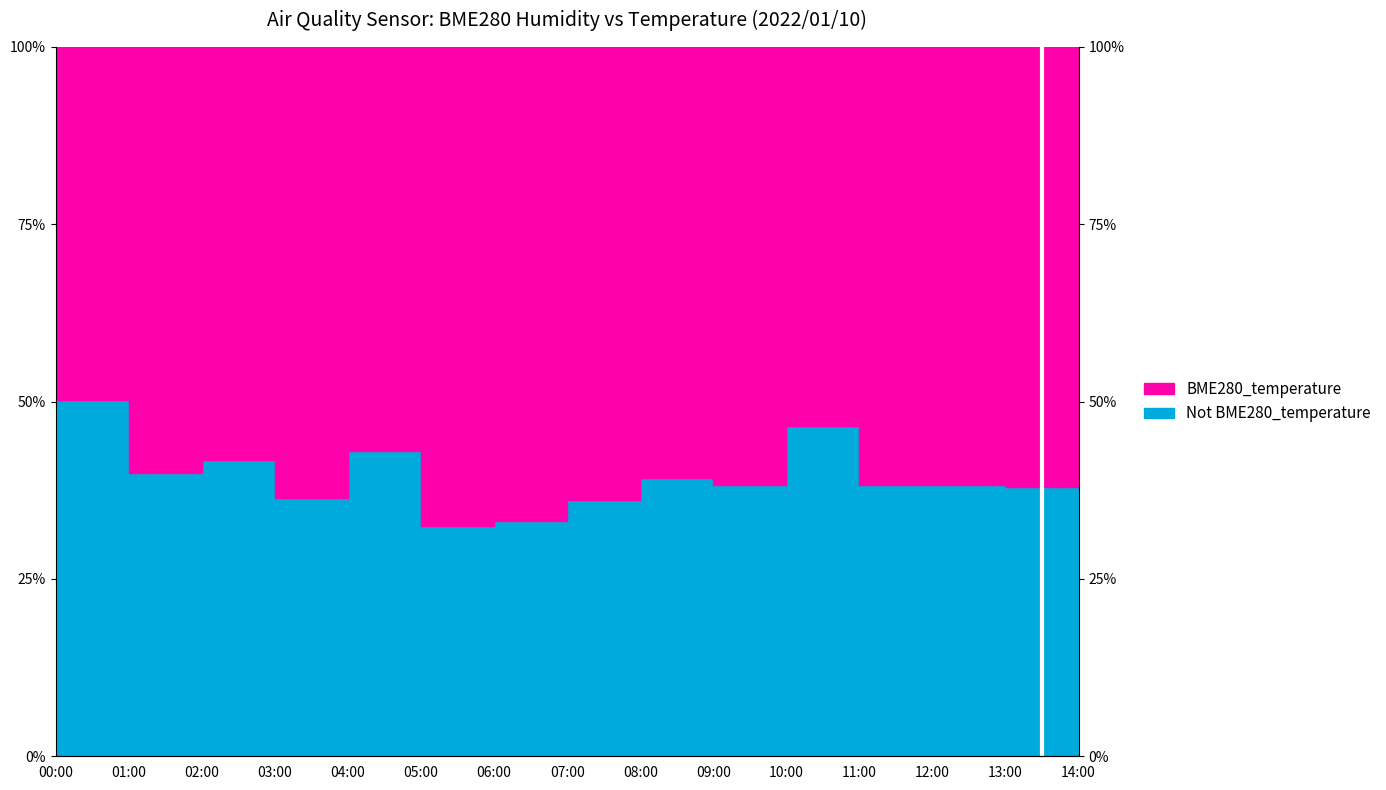

How many interior local valleys (lower than both neighbors) does the data have?

5